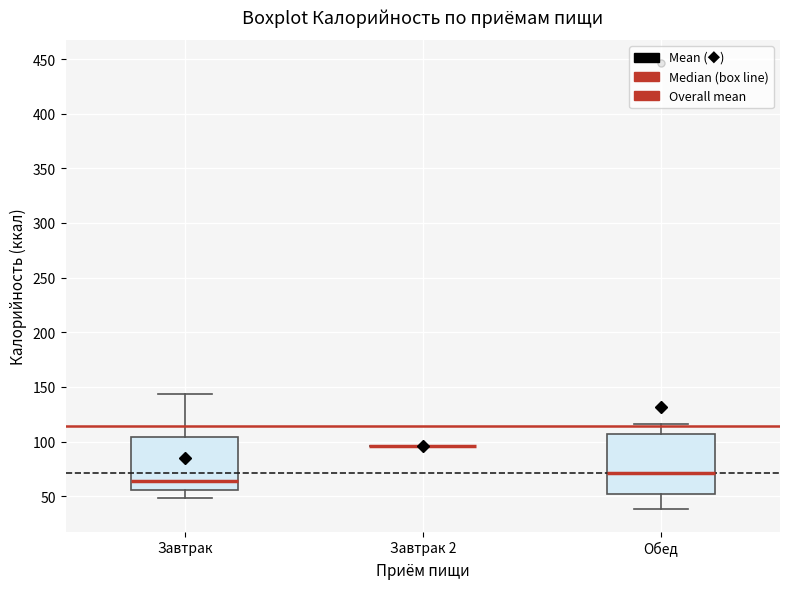

Which box is the tallest, from its lower edge to its upper edge?

Обед